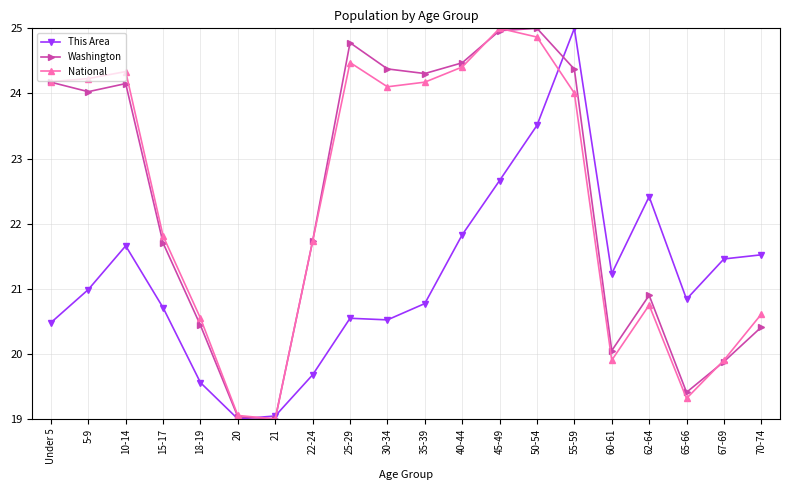

Where is the first local minimum for National?

21